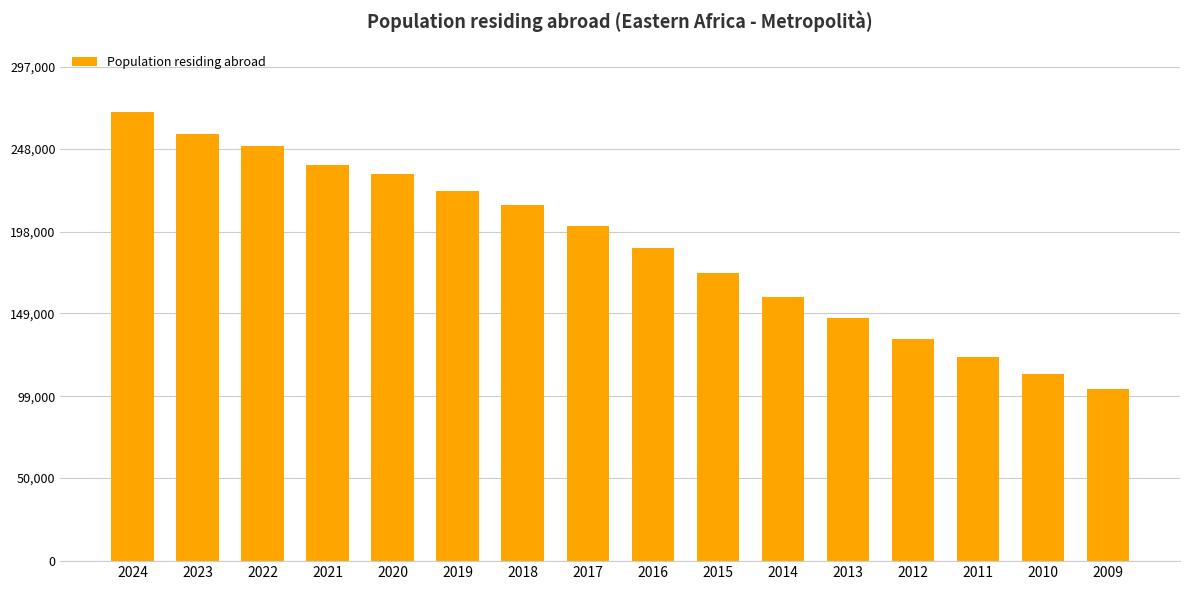

The chart shows a value of 173050 at 2015. True or false?

True